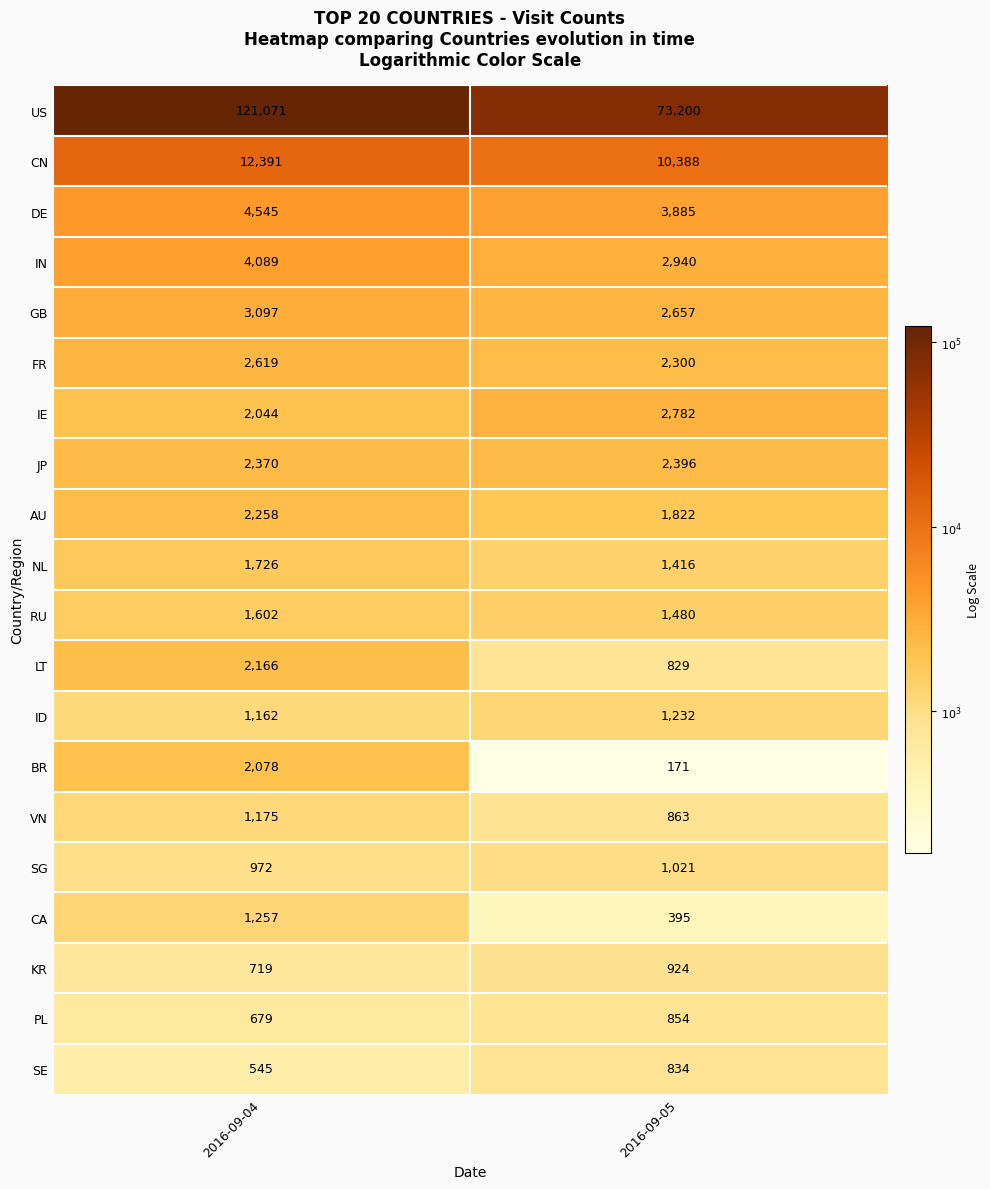

True or false: VN has a value of 1175 at 2016-09-04.

True